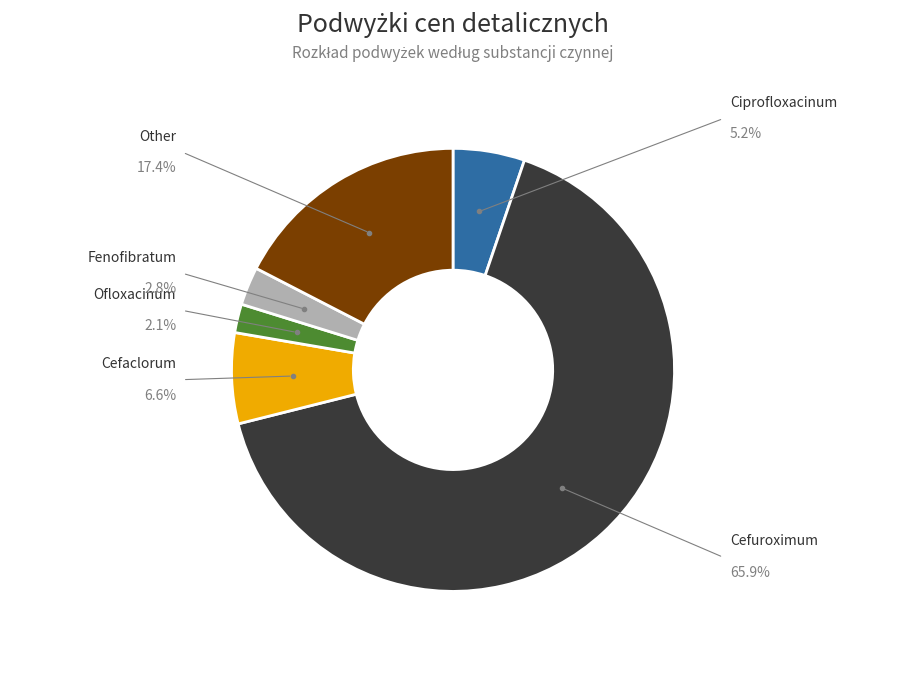

Is there a majority slice in this chart?

Yes